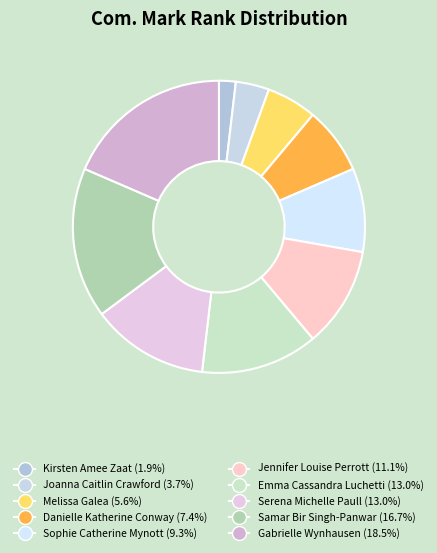

What portion of the pie excludes Kirsten Amee Zaat?

98.1%